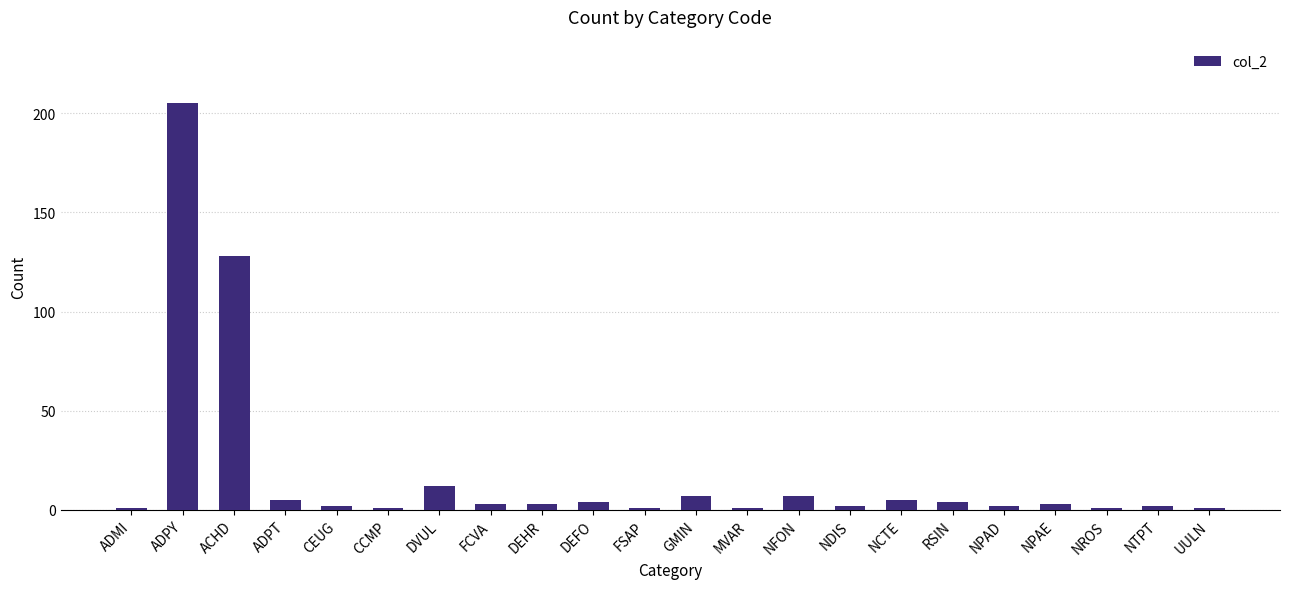

How many bars are there in total?

22